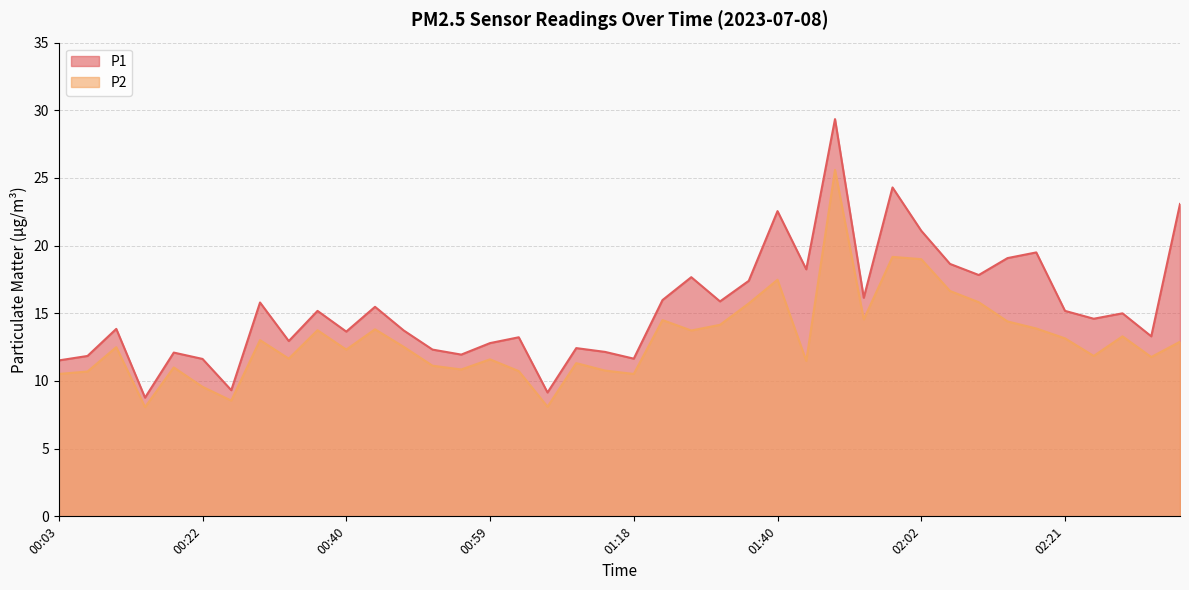

Reading left to right, list all the values displayed in this chart.

P1: 11.5	11.8	13.8	8.8	12.1	11.6	9.3	15.8	12.9	15.2	13.7	15.5	13.7	12.3	11.9	12.8	13.2	9.2	12.4	12.2	11.7	16.0	17.7	15.9	17.4	22.6	18.2	29.4	16.1	24.3	21.1	18.6	17.8	19.1	19.5	15.2	14.6	15.0	13.3	23.1
P2: 10.5	10.7	12.5	8.1	11.0	9.6	8.6	13.0	11.7	13.8	12.3	13.8	12.5	11.1	10.8	11.6	10.7	8.1	11.3	10.8	10.5	14.5	13.7	14.2	15.7	17.5	11.5	25.6	14.6	19.2	19.0	16.6	15.8	14.4	13.9	13.2	11.8	13.3	11.8	12.9